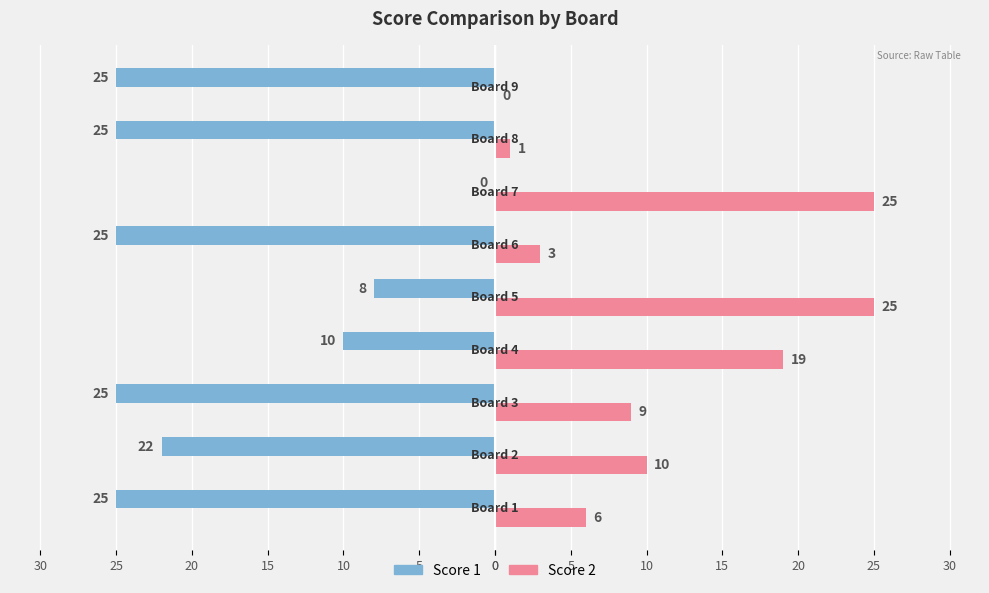

What are all the series names shown in the legend?

Score 1, Score 2